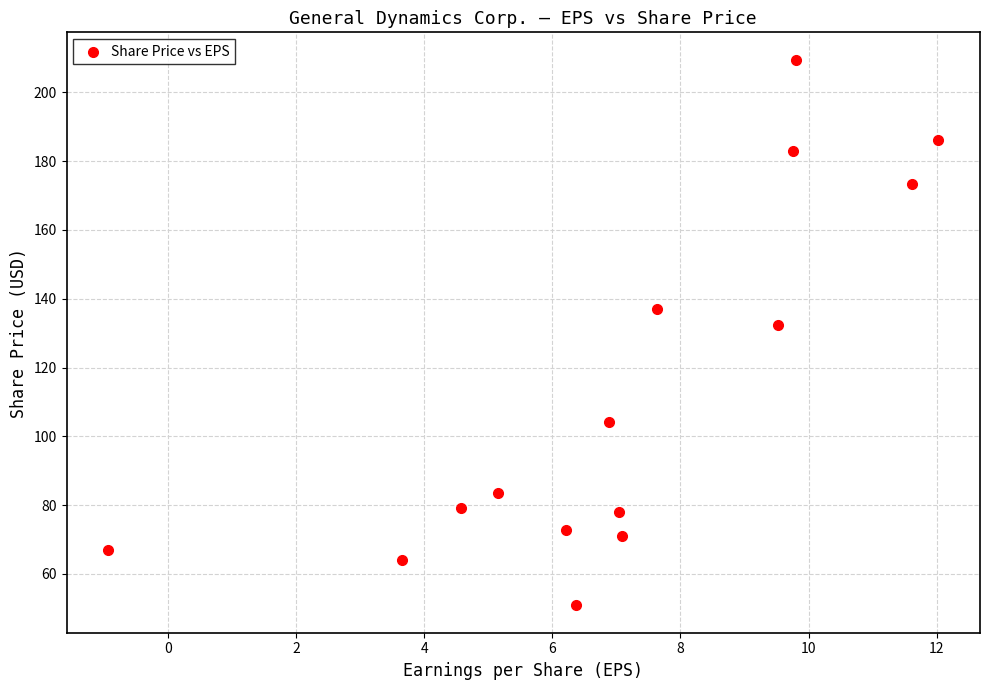

What is the range of Y values (max minus min)?

158.7